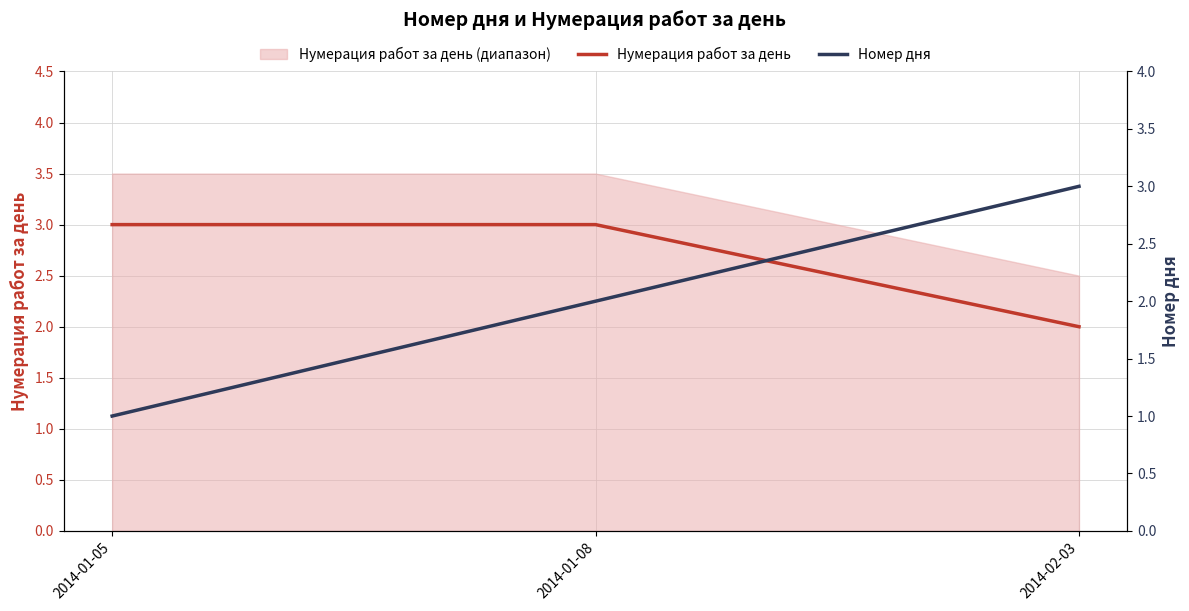

Reading left to right, list all the values displayed in this chart.

Нумерация работ за день: 3	3	2
Номер дня: 1	2	3